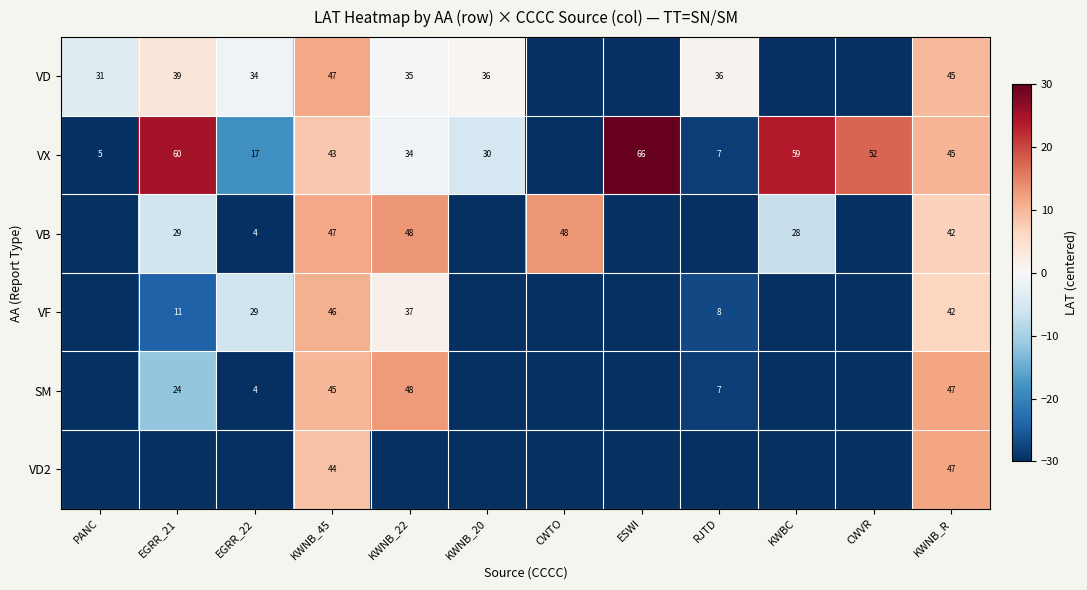

How many values in VD are above zero?

5